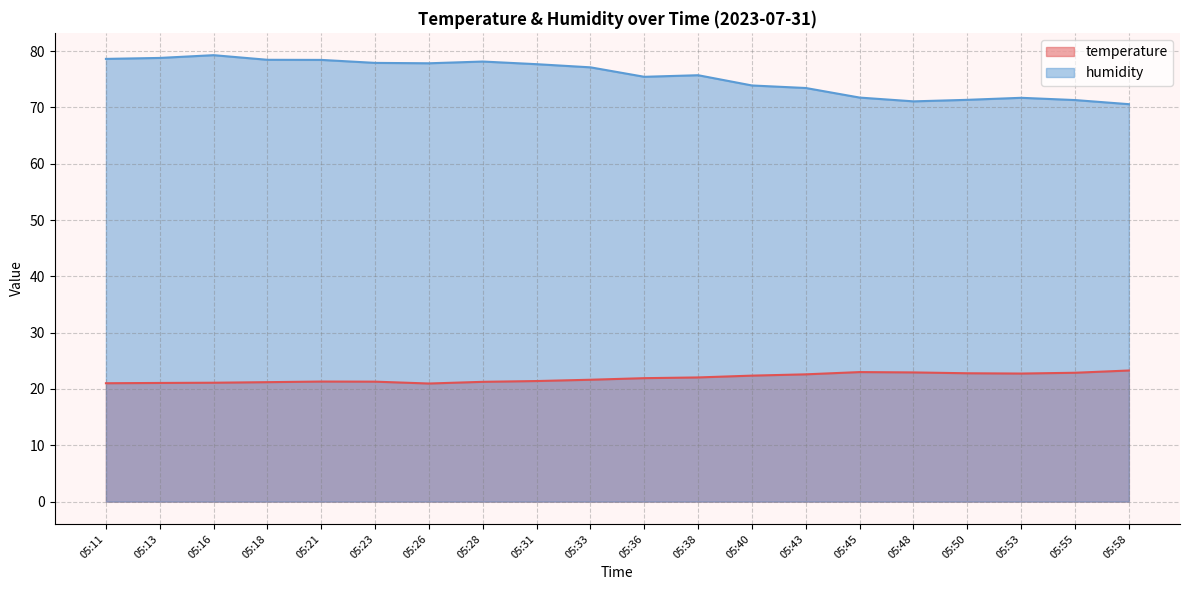

What is the maximum value for temperature?

23.3